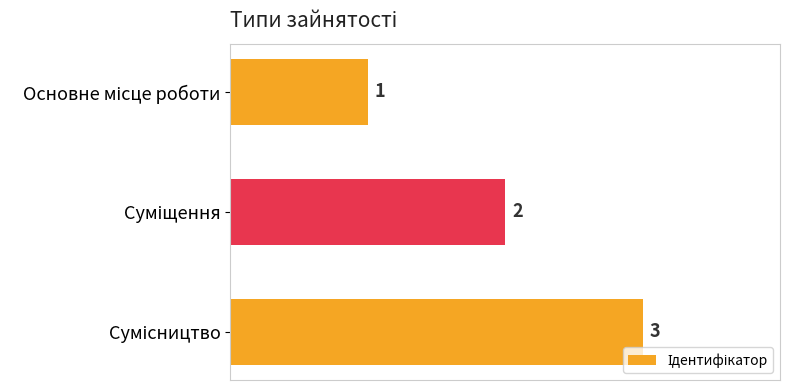

What is the value of the 2nd bar from the top?

2